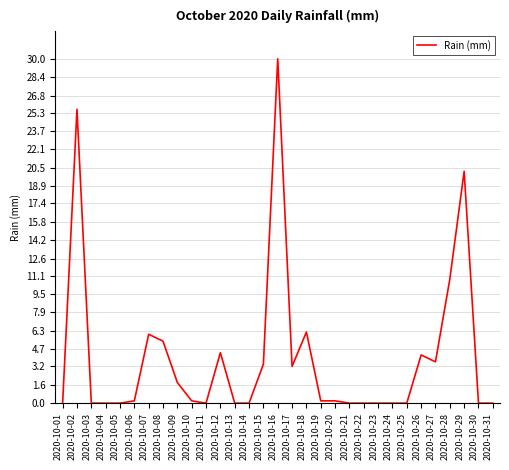

True or false: the data has more than 2 interior local peaks.

True